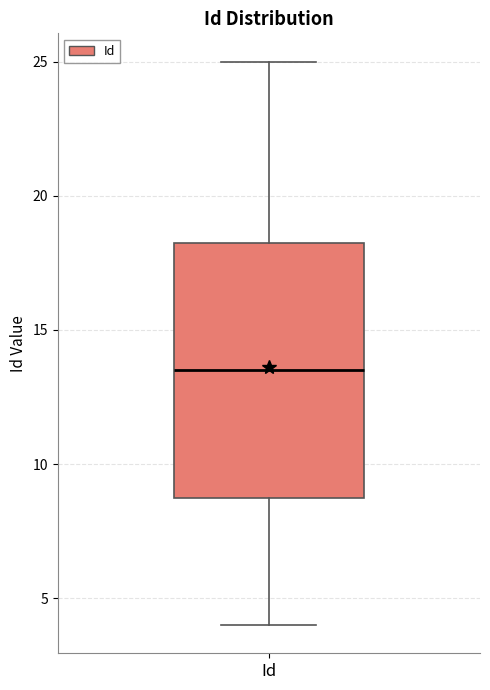

Transcribe this box plot: give where the median line is, the range the box spans, and where the two whiskers end, as read against the y-axis. The values are not printed on the chart, so give them approximately, as read against the axis.

median 13.5, box 9.0 to 18.5, whiskers 4.0 to 25.0